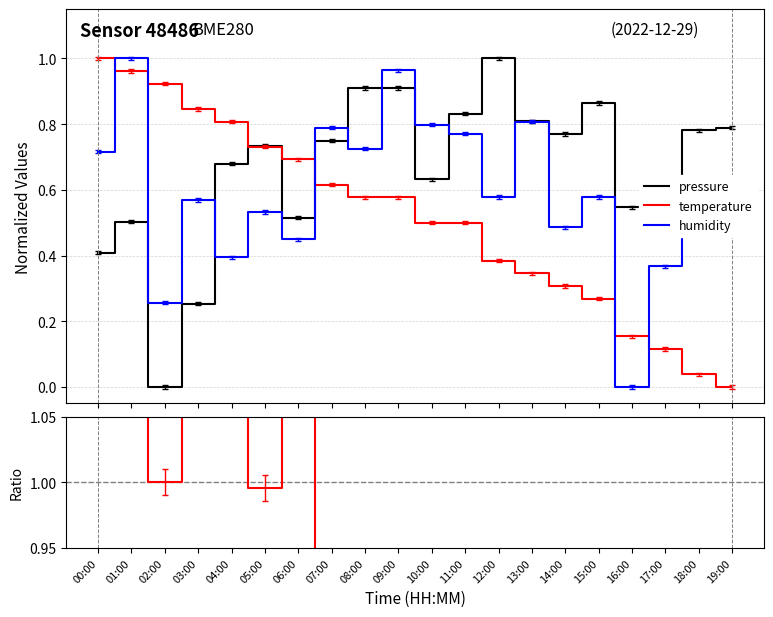

What is the label of the 11th point from the left?

10:00